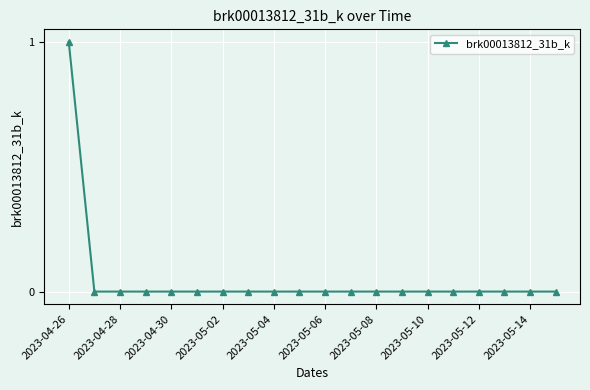

Is this an area chart (filled region under the line)?

No